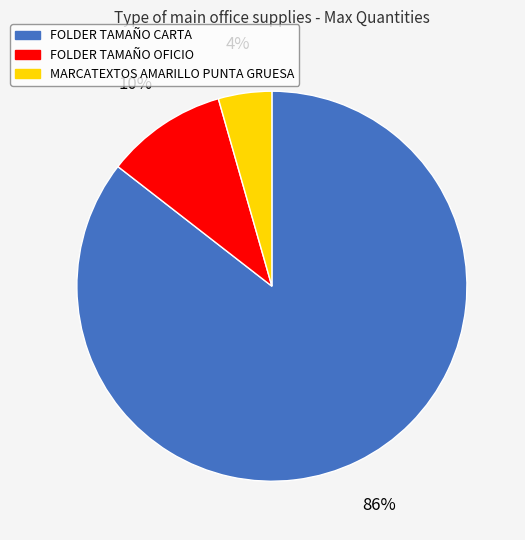

Which has a higher value, MARCATEXTOS AMARILLO PUNTA GRUESA or FOLDER TAMAÑO CARTA?

FOLDER TAMAÑO CARTA